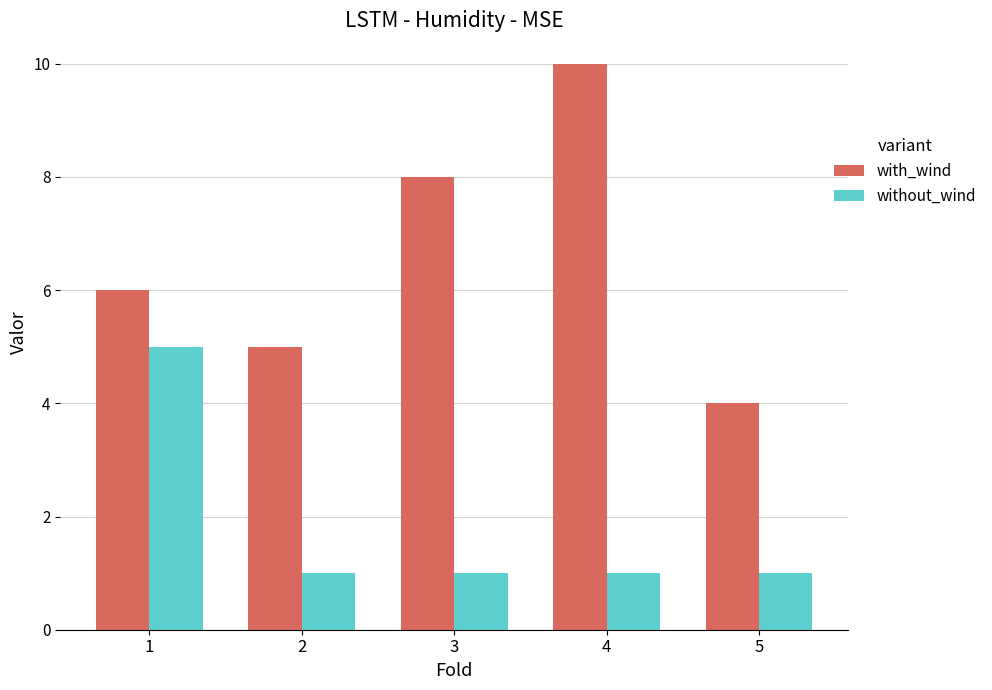

Reading right to left, list all the values displayed in this chart.

with_wind: 4	10	8	5	6
without_wind: 1	1	1	1	5